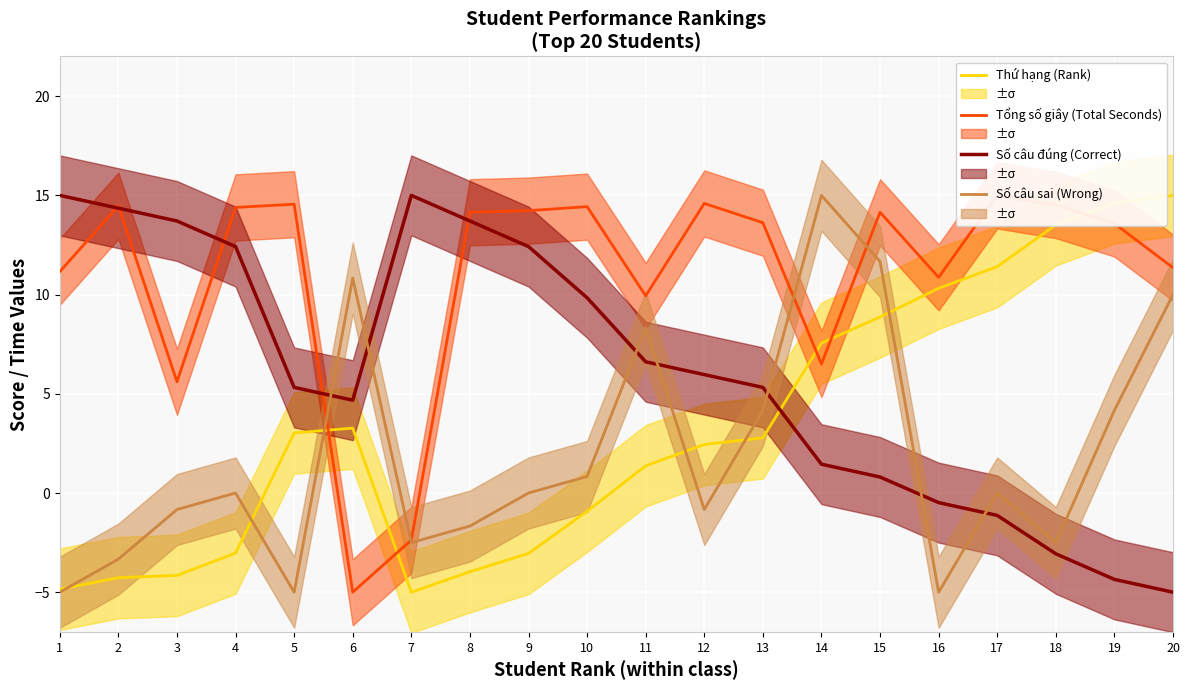

Rank the series at 12 from highest to lowest value.

Tổng số giây (Total Seconds), Số câu đúng (Correct), Thứ hạng (Rank), Số câu sai (Wrong)